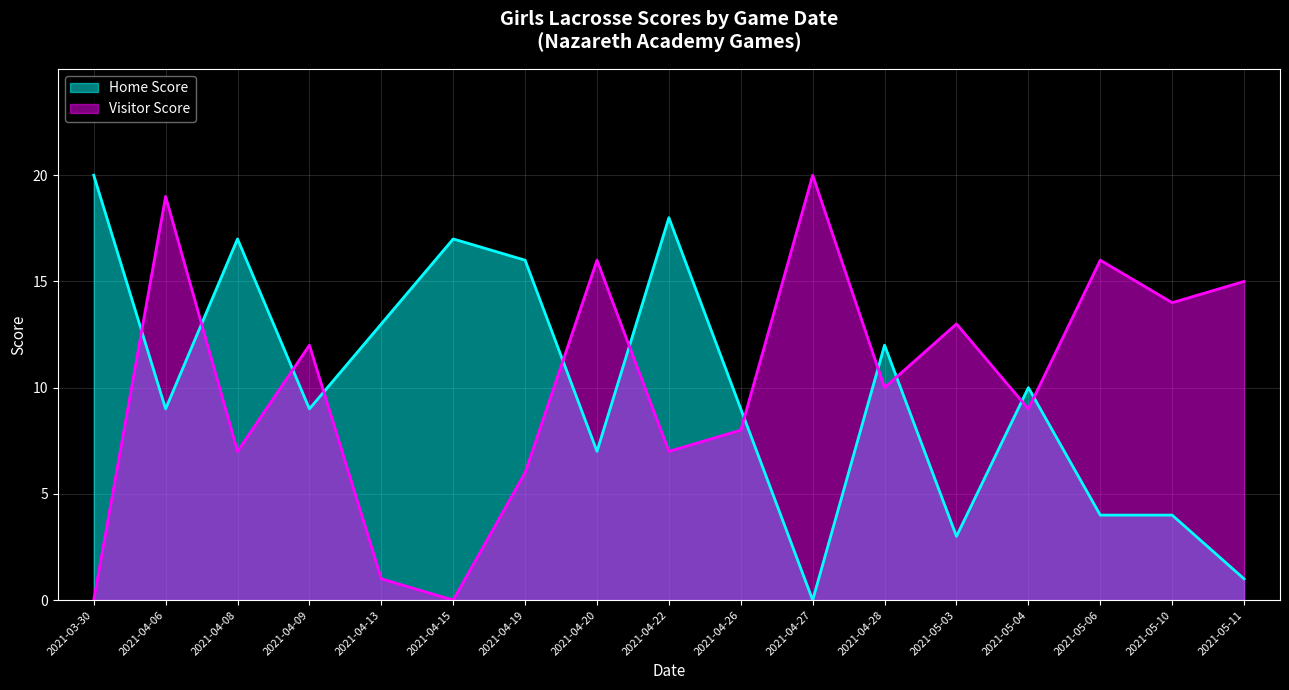

How many intersections are there between Visitor Score and Home Score?

11